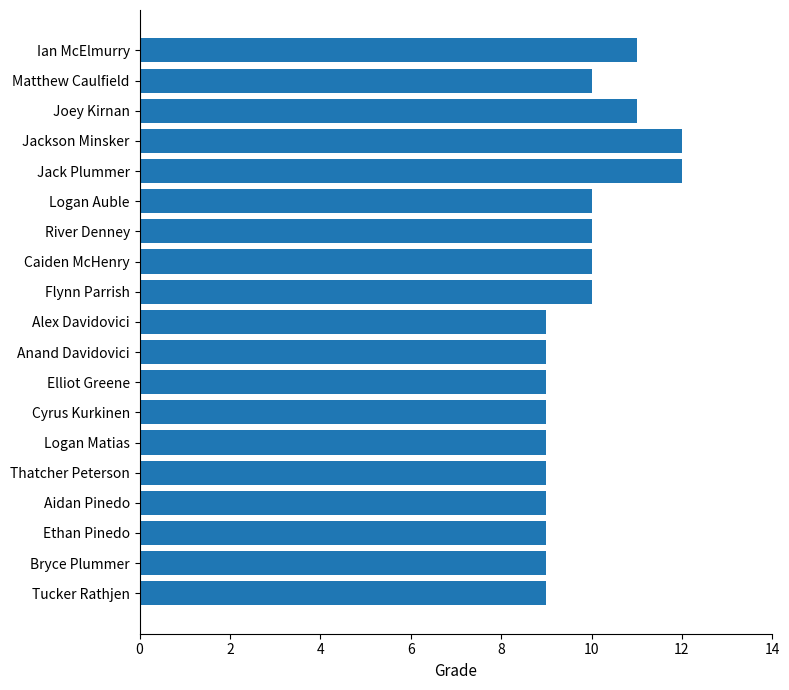

Reading top to bottom, transcribe all the data shown in this chart.

Ian McElmurry=11	Matthew Caulfield=10	Joey Kirnan=11	Jackson Minsker=12	Jack Plummer=12	Logan Auble=10	River Denney=10	Caiden McHenry=10	Flynn Parrish=10	Alex Davidovici=9	Anand Davidovici=9	Elliot Greene=9	Cyrus Kurkinen=9	Logan Matias=9	Thatcher Peterson=9	Aidan Pinedo=9	Ethan Pinedo=9	Bryce Plummer=9	Tucker Rathjen=9